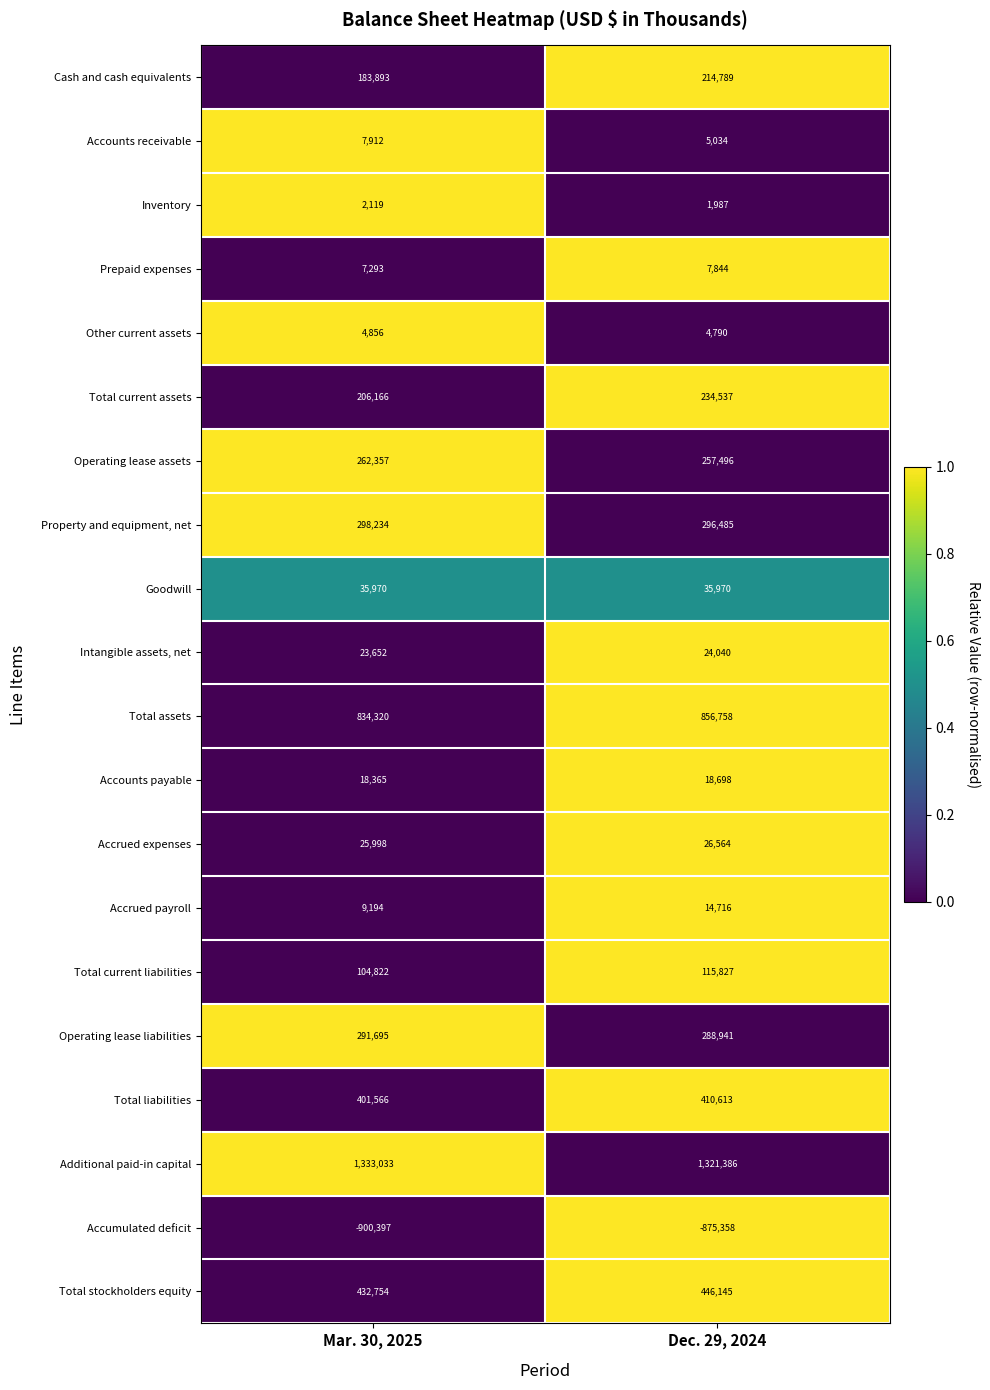

True or false: Accrued expenses has a value of 25998 at Mar. 30, 2025.

True